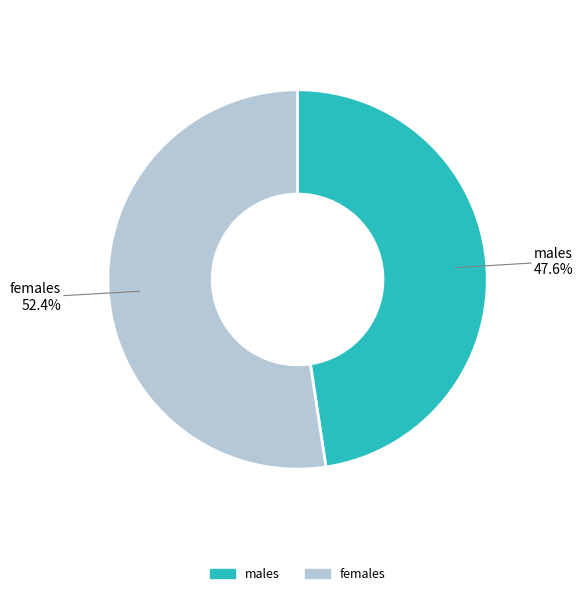

Count the number of slices in the pie.

2